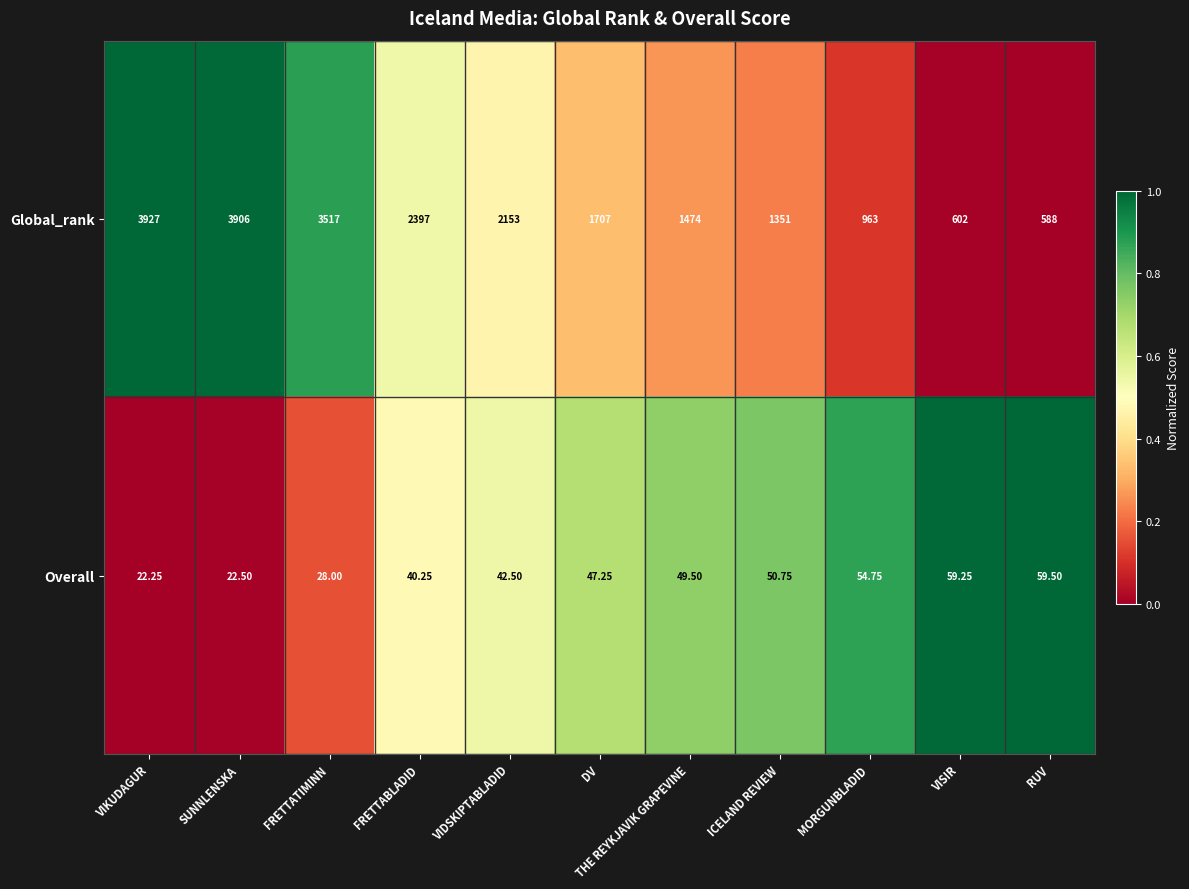

Is the value of Overall at VIKUDAGUR greater than the value of Global_rank at THE REYKJAVIK GRAPEVINE?

No